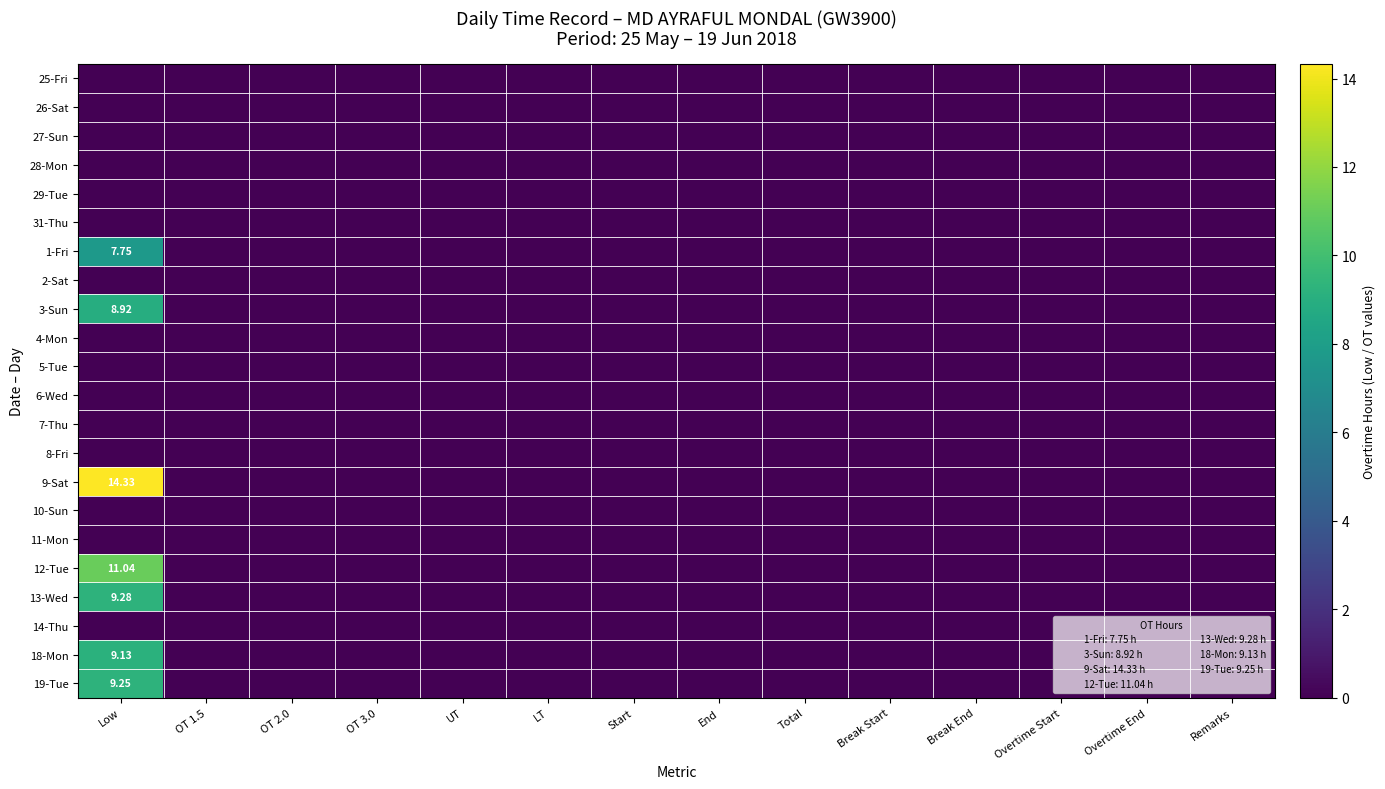

True or false: 9-Sat has a value of -8.7 at Overtime Start.

False